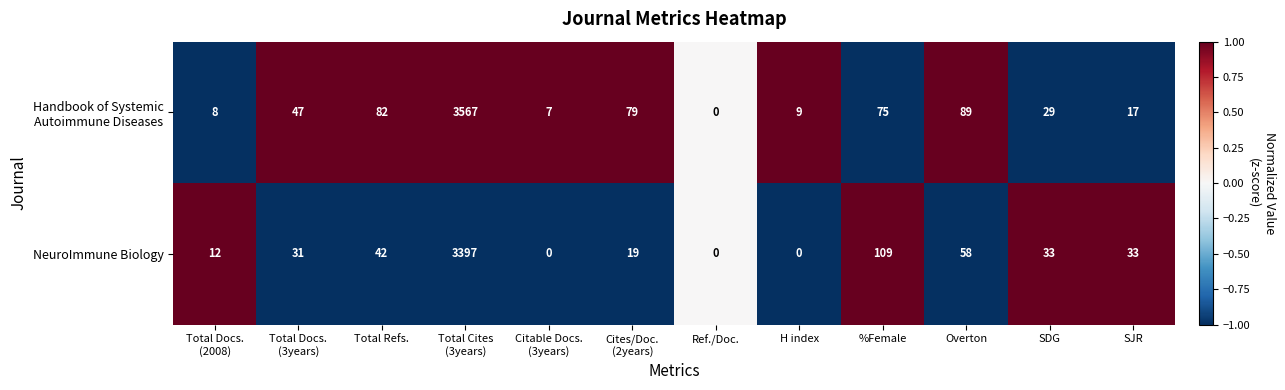

What is the difference between the highest and lowest values at SJR?

16